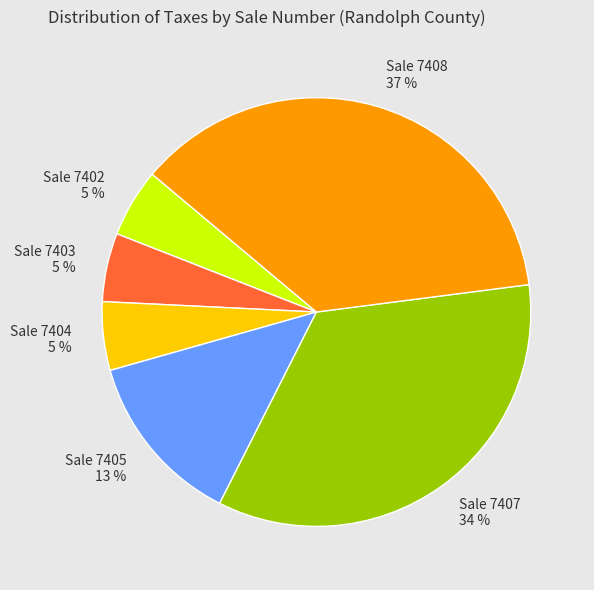

Is there a majority slice in this chart?

No